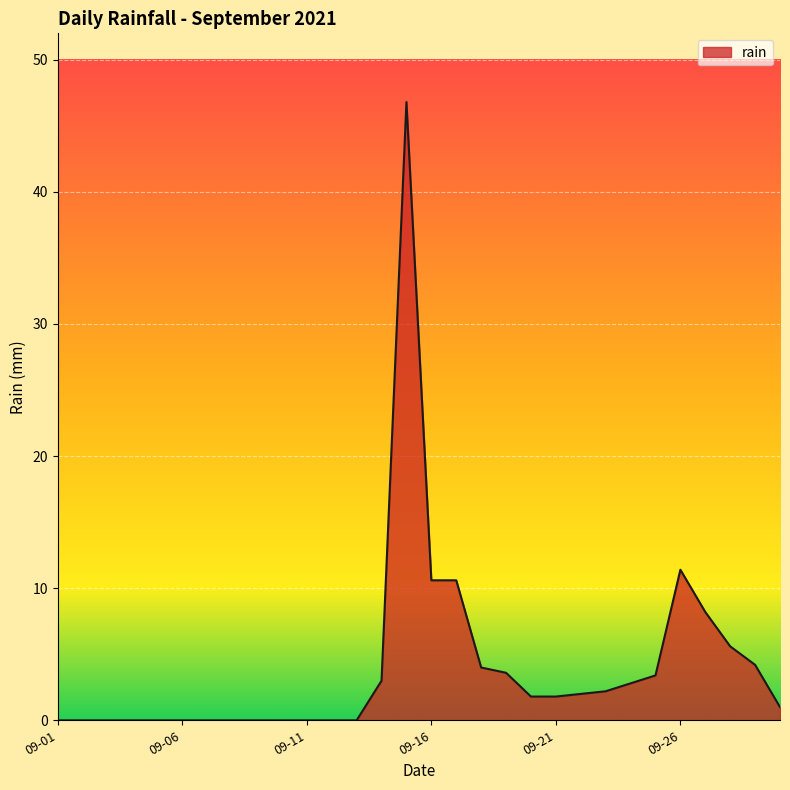

What is the greatest value displayed?

46.8